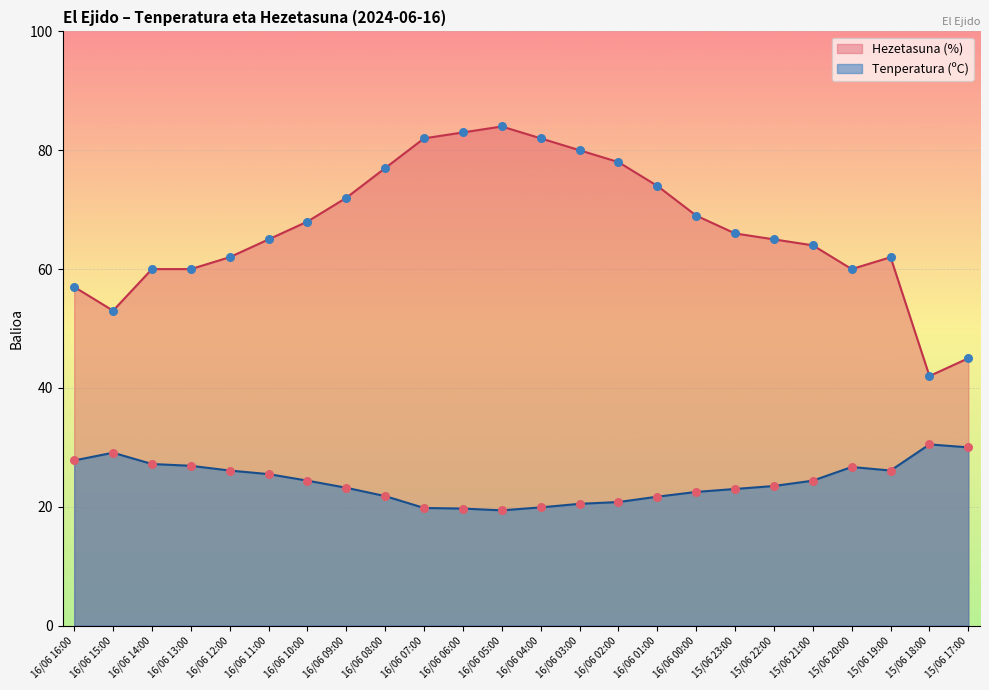

Which series contains the lowest Y value?

Temperatura (ºC)